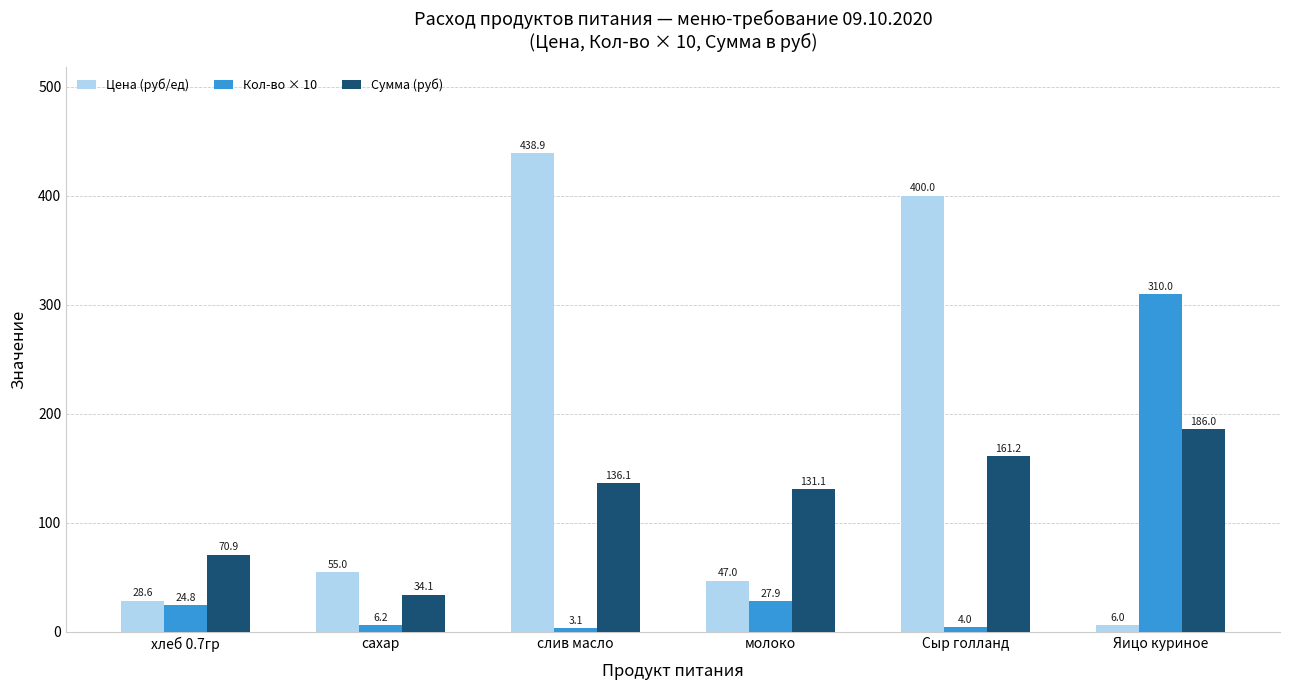

What position from the right is слив масло?

4